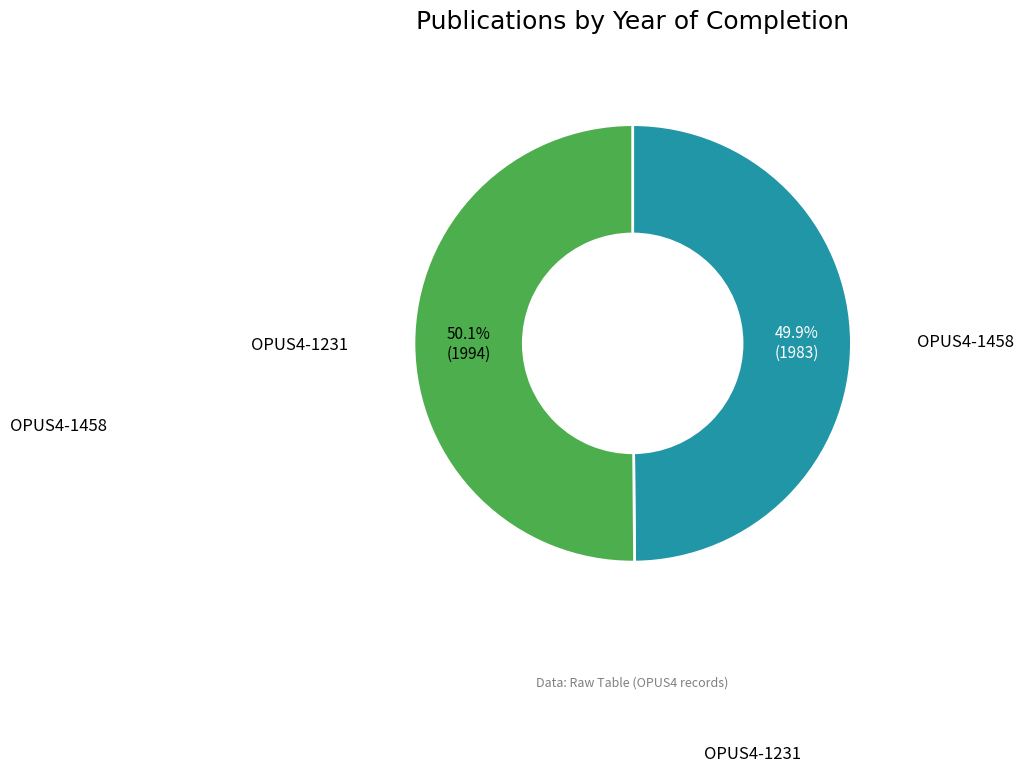

Is there any slice that represents more than half of the pie?

Yes